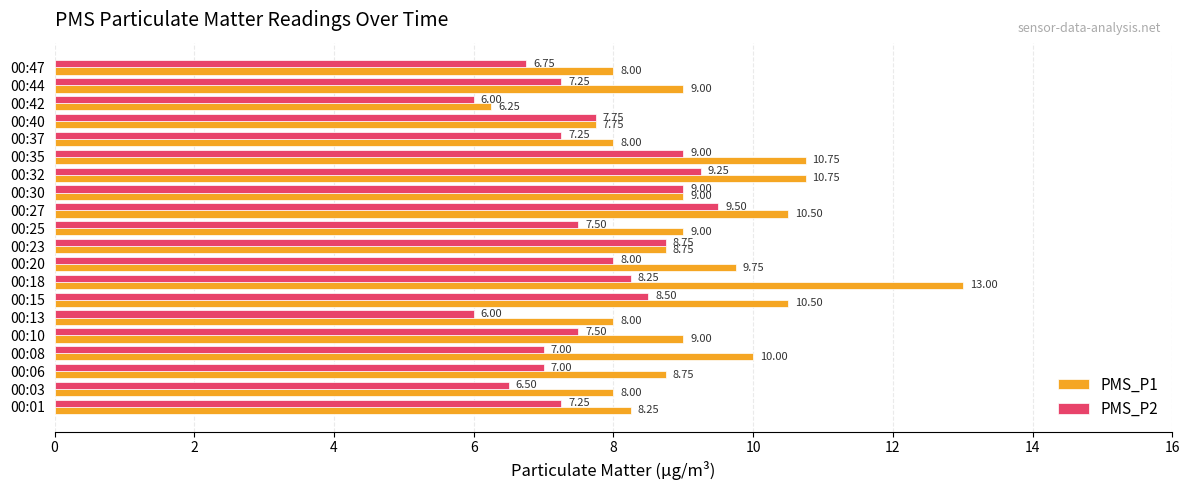

At 00:42, list the series in order from largest to smallest.

PMS_P1, PMS_P2